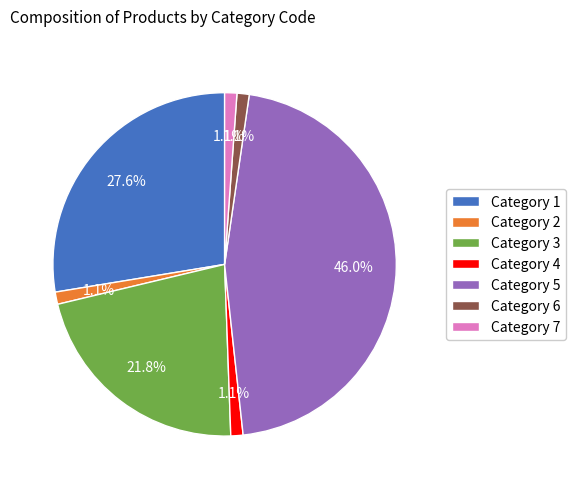

Count the number of slices in the pie.

7